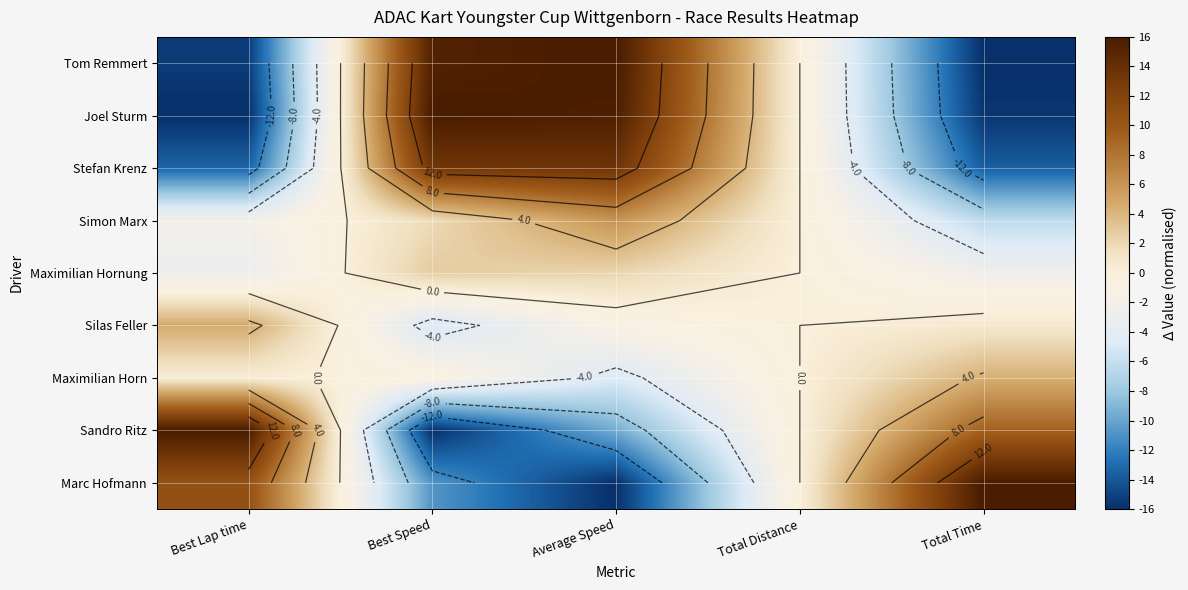

Rank the series at Best Lap time from lowest to highest value.

Joel Sturm, Tom Remmert, Stefan Krenz, Maximilian Hornung, Simon Marx, Maximilian Horn, Silas Feller, Marc Hofmann, Sandro Ritz